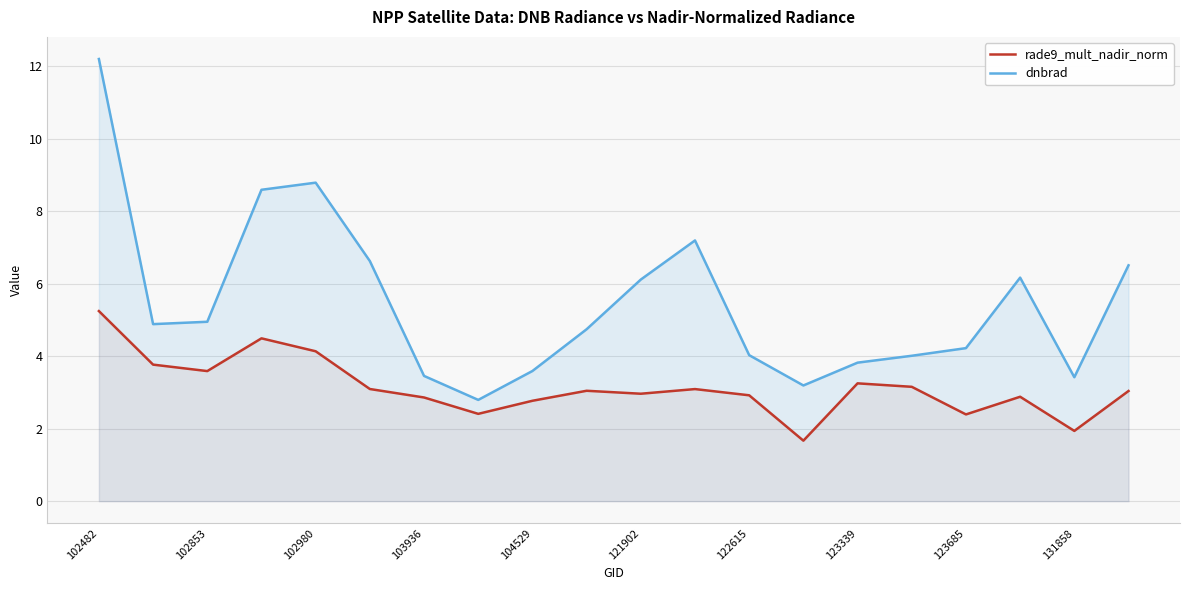

What is the spread (max minus min) of values at 15?

0.9